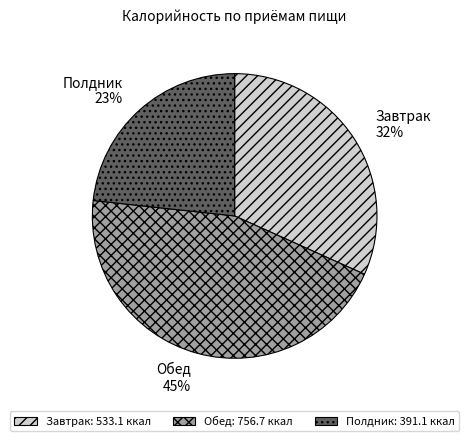

Between Завтрак and Полдник, which is larger?

Завтрак